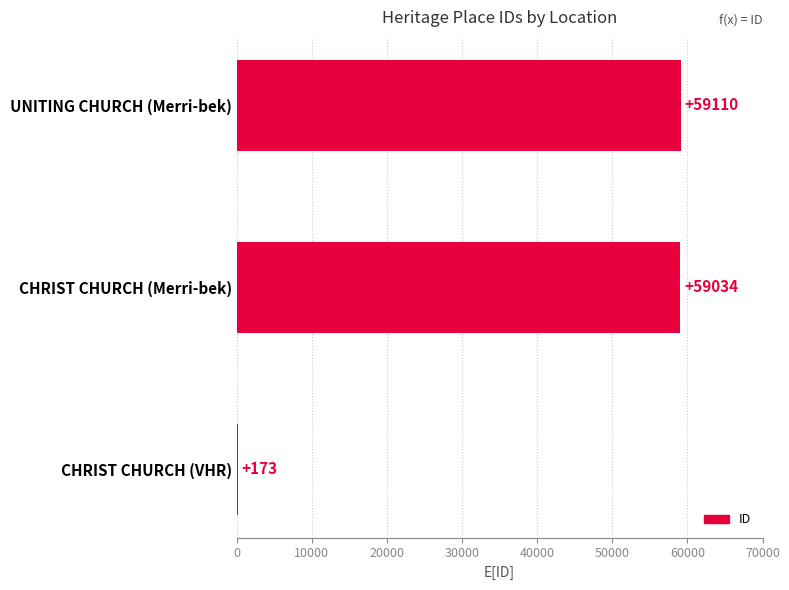

Between CHRIST CHURCH (Merri-bek) and UNITING CHURCH (Merri-bek), which is larger?

UNITING CHURCH (Merri-bek)